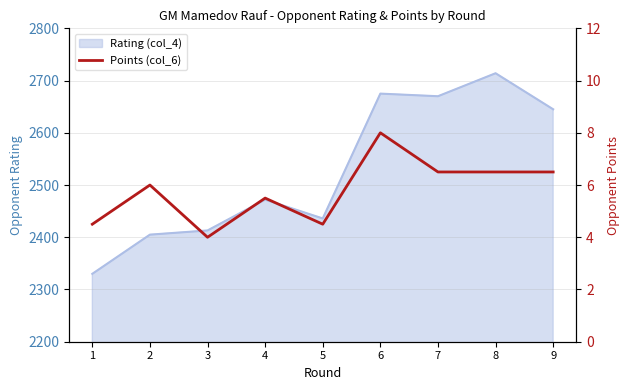

Rank the categories by value from lowest to highest.

3, 1, 5, 4, 2, 7, 8, 9, 6